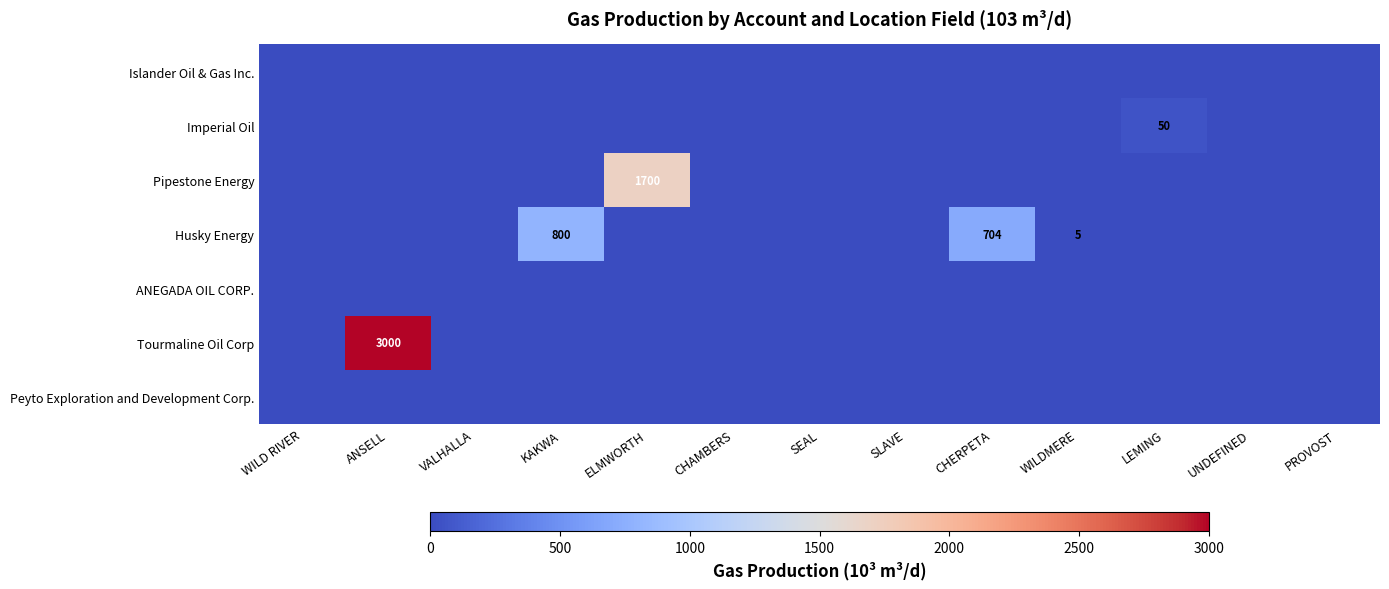

Between ANSELL and SEAL, which is larger?

ANSELL